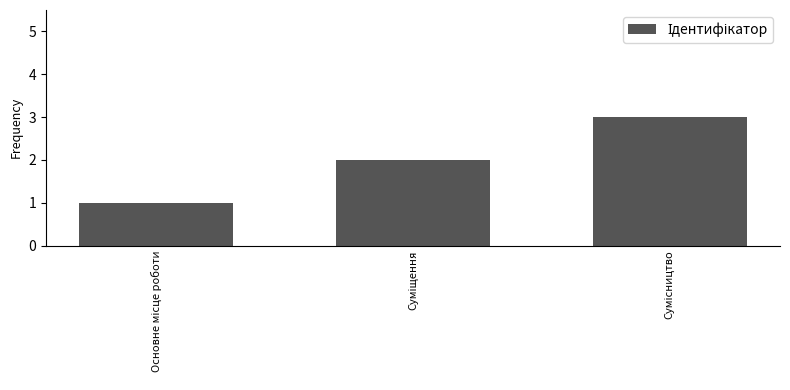

What is the sum of all values?

6